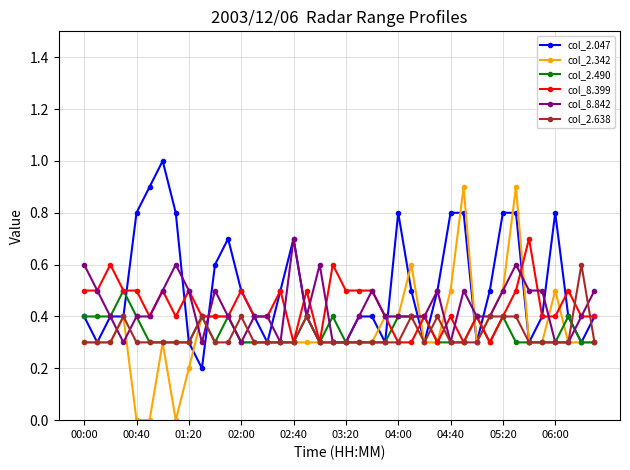

Which series has the largest total across all categories?

col_2.047